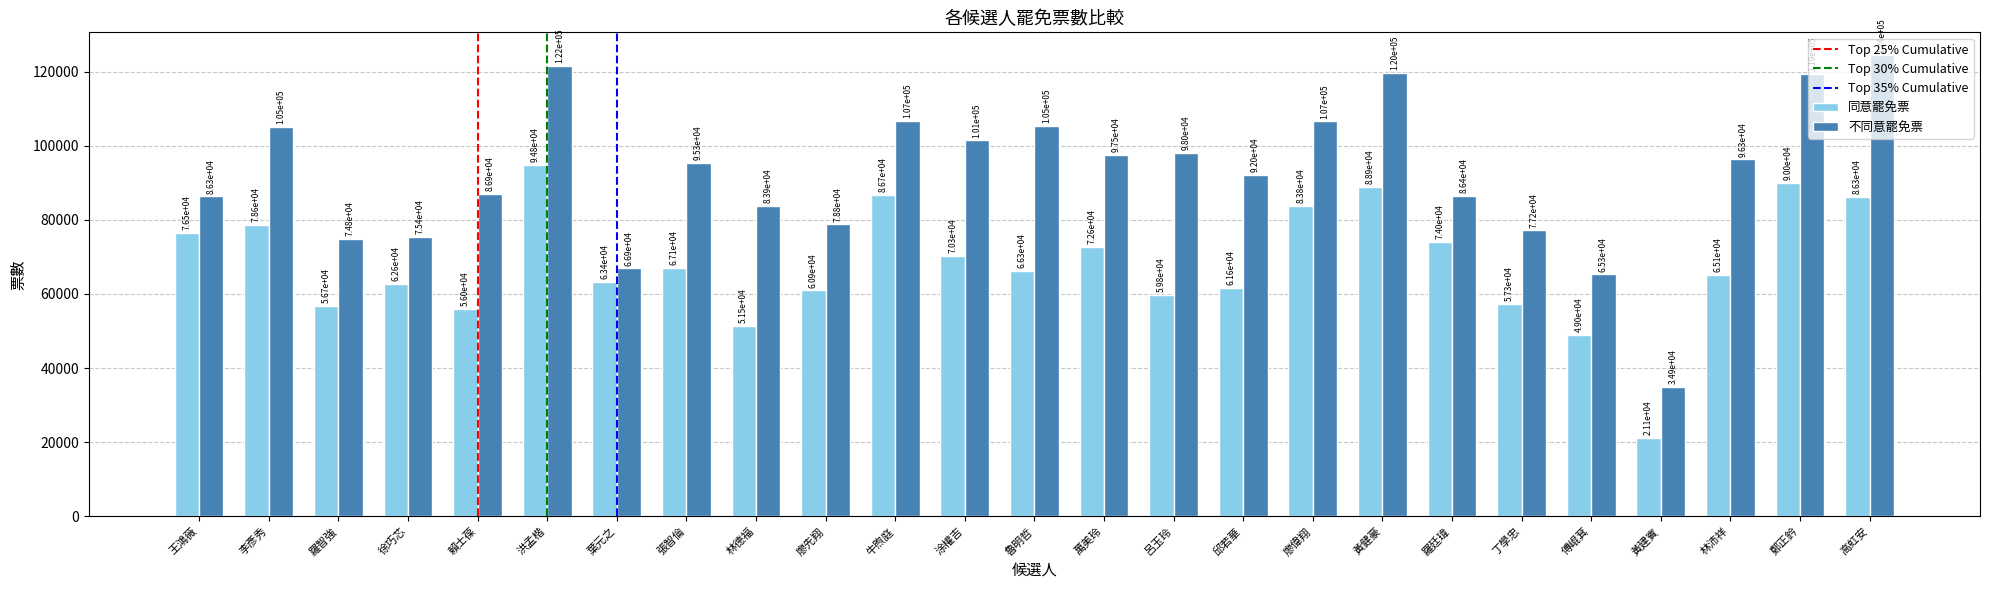

The 同意罷免票 series shows 74012 at 羅廷瑋. True or false?

True